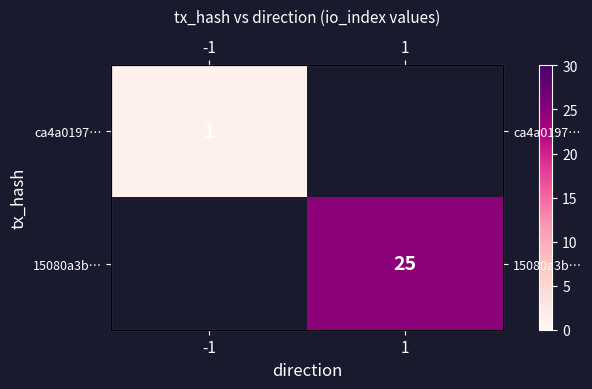

How many data points does each series have?

2